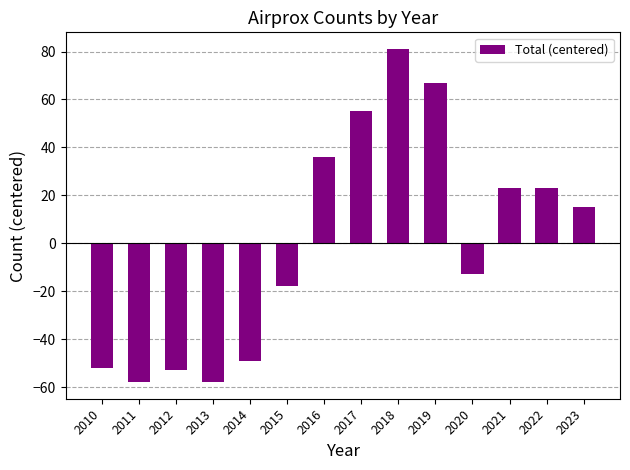

True or false: the data shows -12.9 at 2020.

True